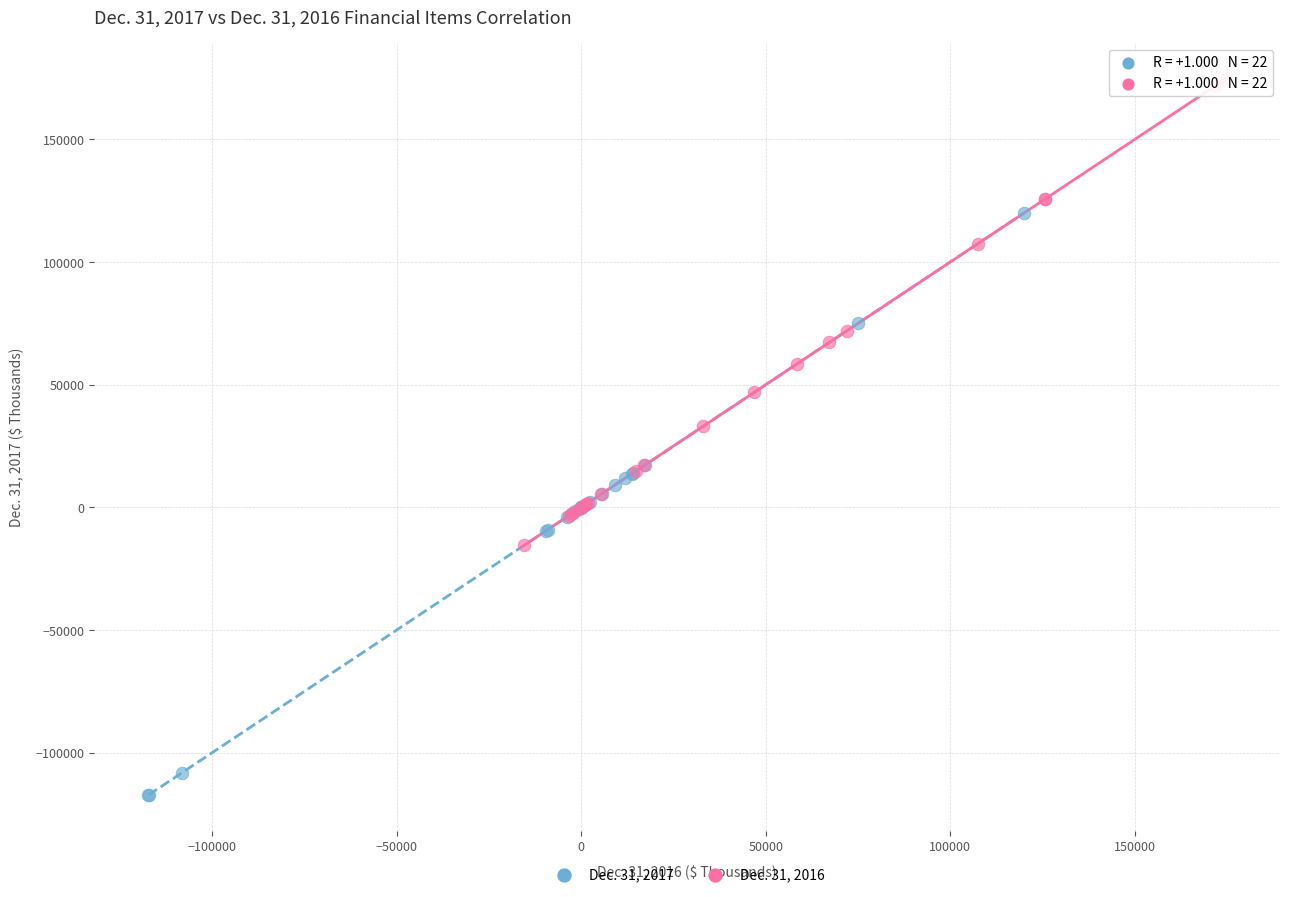

Which series has the largest Y range (max minus min)?

Dec. 31, 2017